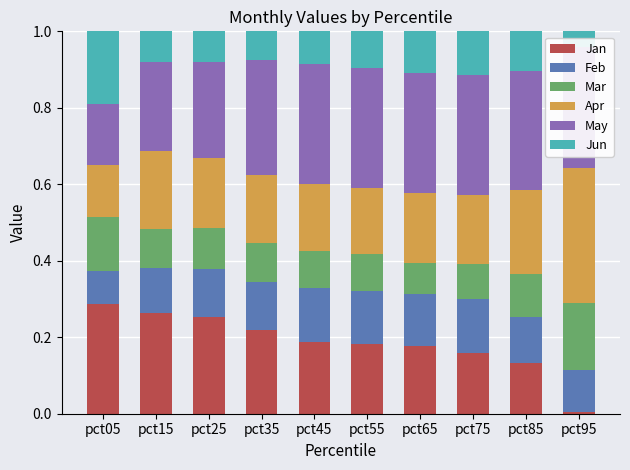

At which category is the sum across all series the highest?

pct05